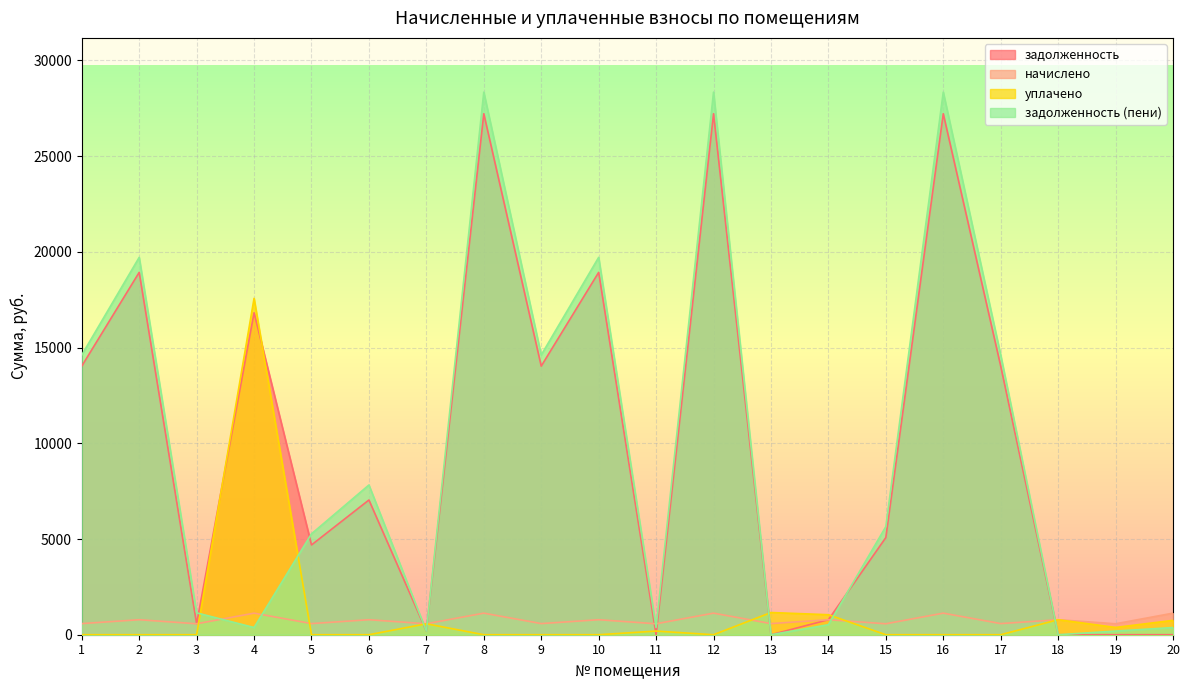

How many times do начислено and задолженность (пени) cross each other?

9